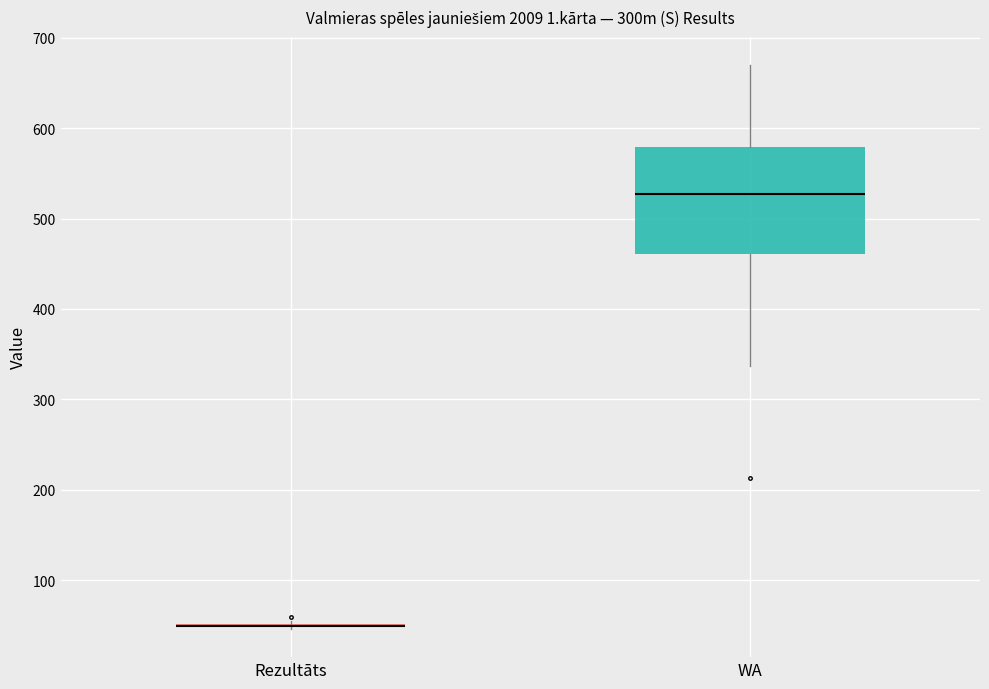

Reading left to right, transcribe this box plot: for each box, give where its median line is, the range the box spans, and where its two whiskers end, as read against the y-axis. The values are not printed on the chart, so give them approximately, as read against the axis.

Rezultāts: box collapsed to a line at 50, whiskers 50 to 50
WA: median 530, box 460 to 580, whiskers 340 to 670